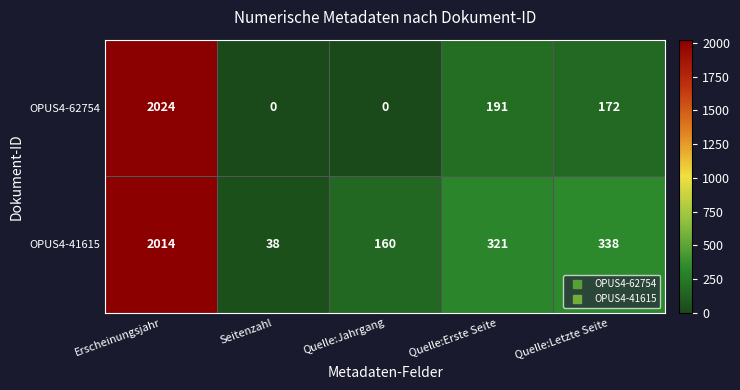

Reading left to right, transcribe all the data shown in this chart.

OPUS4-62754: Erscheinungsjahr=2024	Seitenzahl=0	Quelle:Jahrgang=0	Quelle:Erste Seite=191	Quelle:Letzte Seite=172
OPUS4-41615: Erscheinungsjahr=2014	Seitenzahl=38	Quelle:Jahrgang=160	Quelle:Erste Seite=321	Quelle:Letzte Seite=338